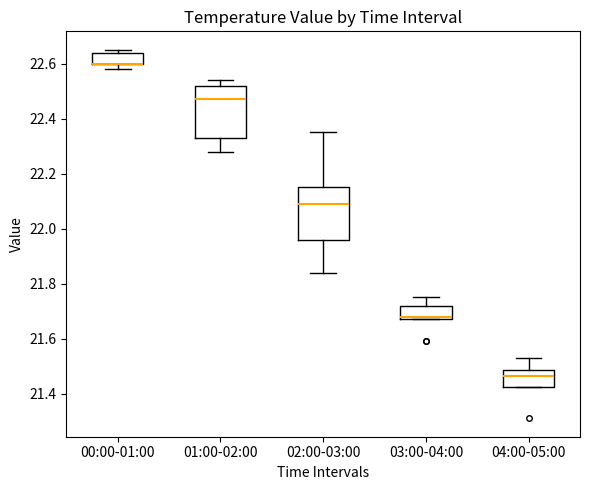

Reading left to right, read every box against the y-axis: the position of its median line, the range the box covers, and the ends of its whiskers. The values are not printed on the chart, so give them approximately, as read against the axis.

00:00-01:00: median 22.60 (drawn on the box's lower edge), box 22.60 to 22.64, whiskers 22.58 to 22.66
01:00-02:00: median 22.48, box 22.34 to 22.52, whiskers 22.28 to 22.54
02:00-03:00: median 22.10, box 21.96 to 22.16, whiskers 21.84 to 22.36
03:00-04:00: median 21.68 (just above the box's lower edge), box 21.68 to 21.72, whiskers 21.68 to 21.76
04:00-05:00: median 21.46, box 21.42 to 21.48, whiskers 21.42 to 21.54